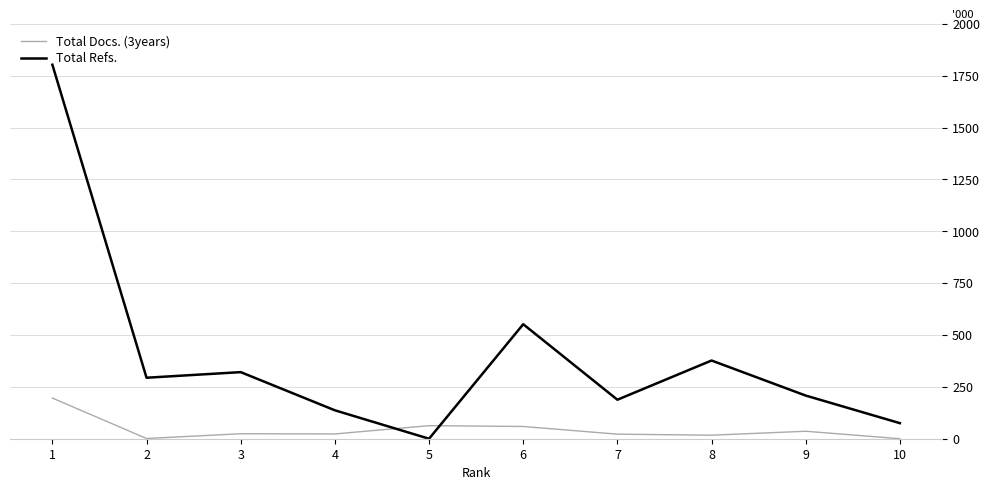

Where is the first local maximum for Total Refs.?

3